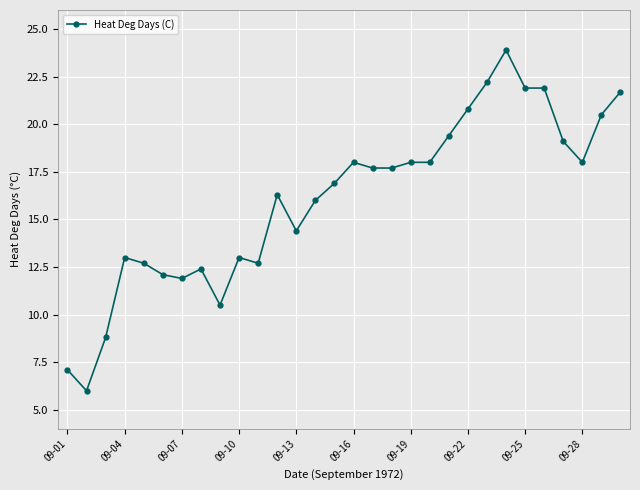

What is the difference between the second highest and second lowest values?

15.1